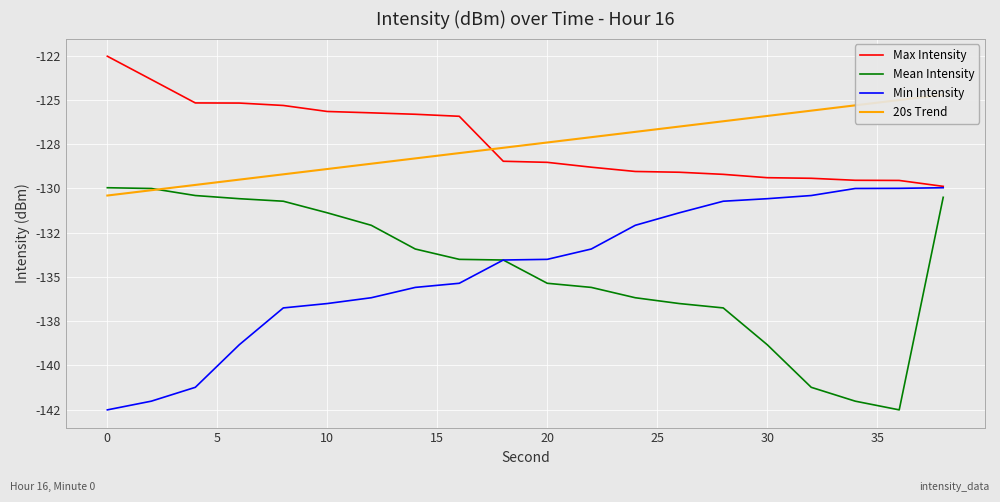

What is the minimum value shown in the chart?

-142.5